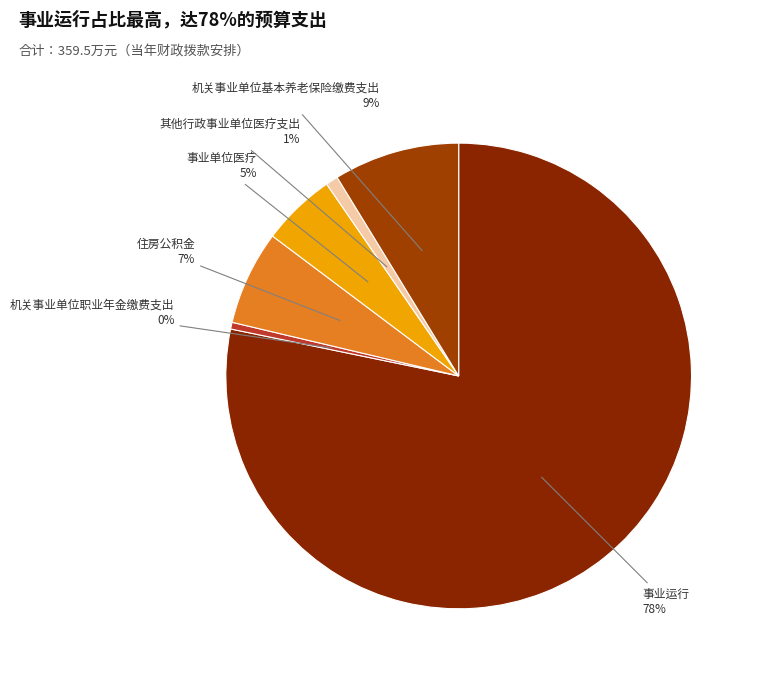

Combined, do 机关事业单位职业年金缴费支出 and 事业单位医疗 account for over 50%?

No